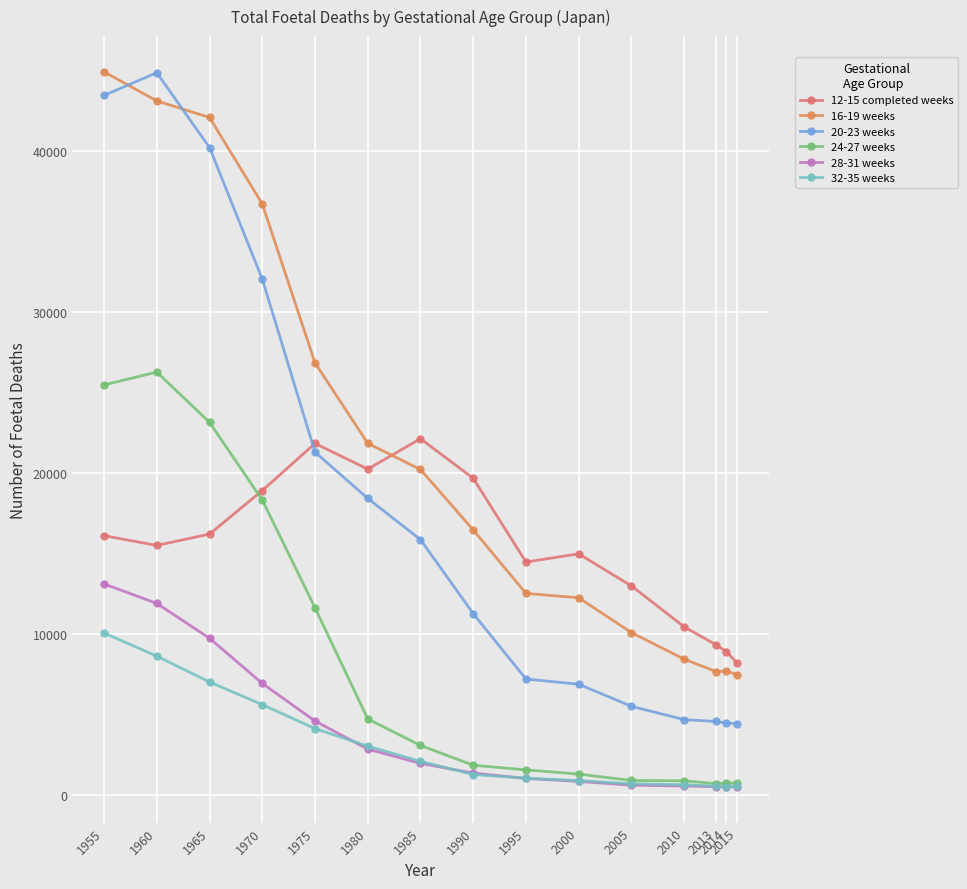

How many lines are shown in the chart?

6